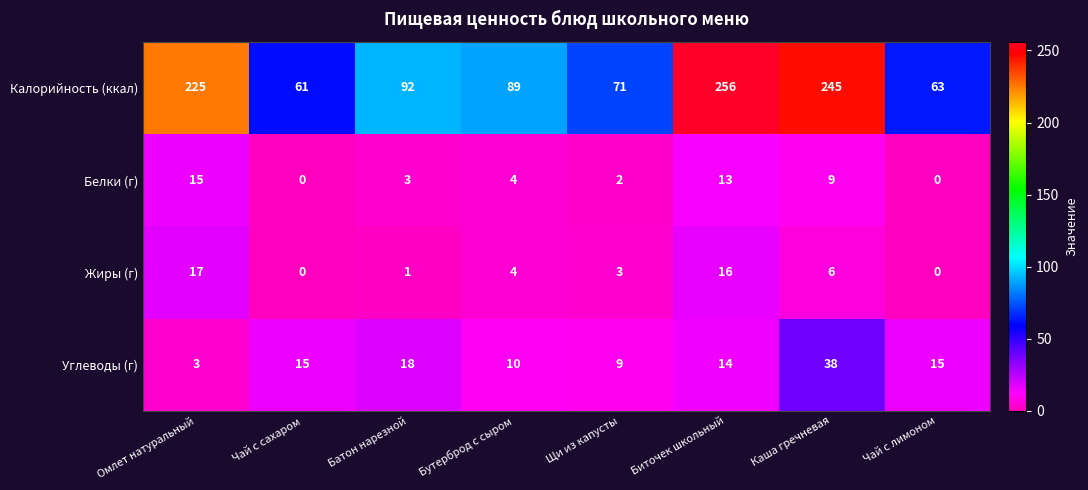

What is the difference between the second highest and second lowest values in the Калорийность (ккал) series?

182